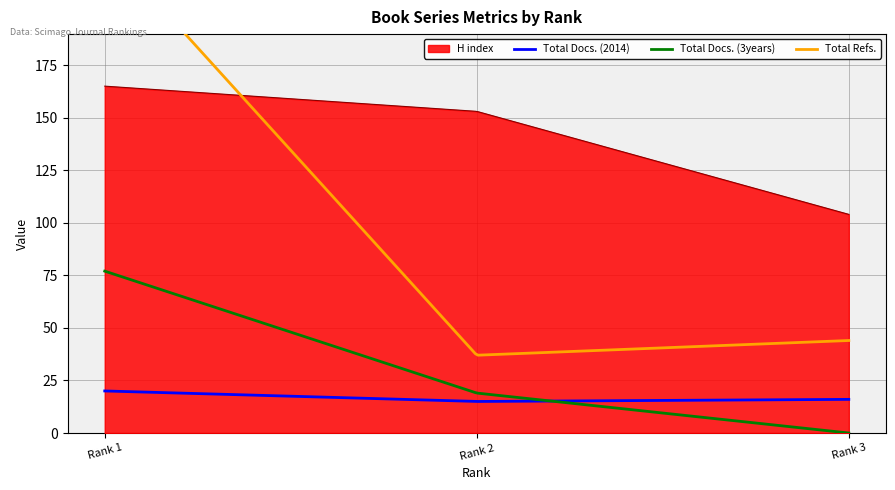

List the labels in order of Total Docs. (2014) value, largest first.

Rank 1, Rank 3, Rank 2